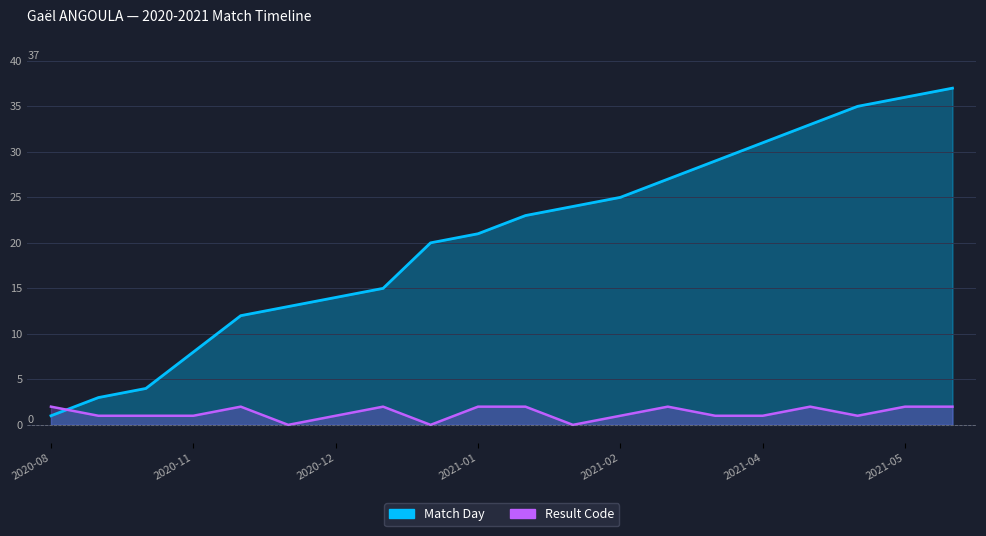

What is the difference between the second highest and minimum values in the Match Day series?

35